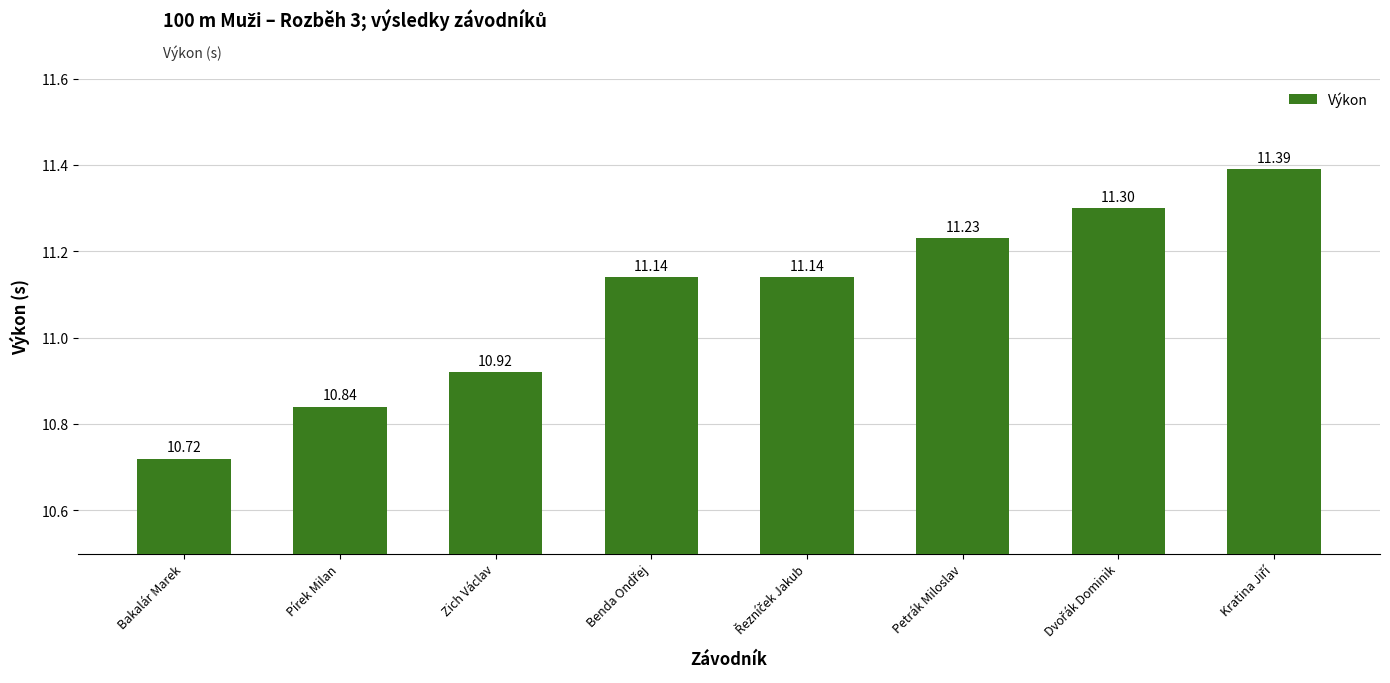

At which category does the chart reach its minimum across all series?

Bakalár Marek